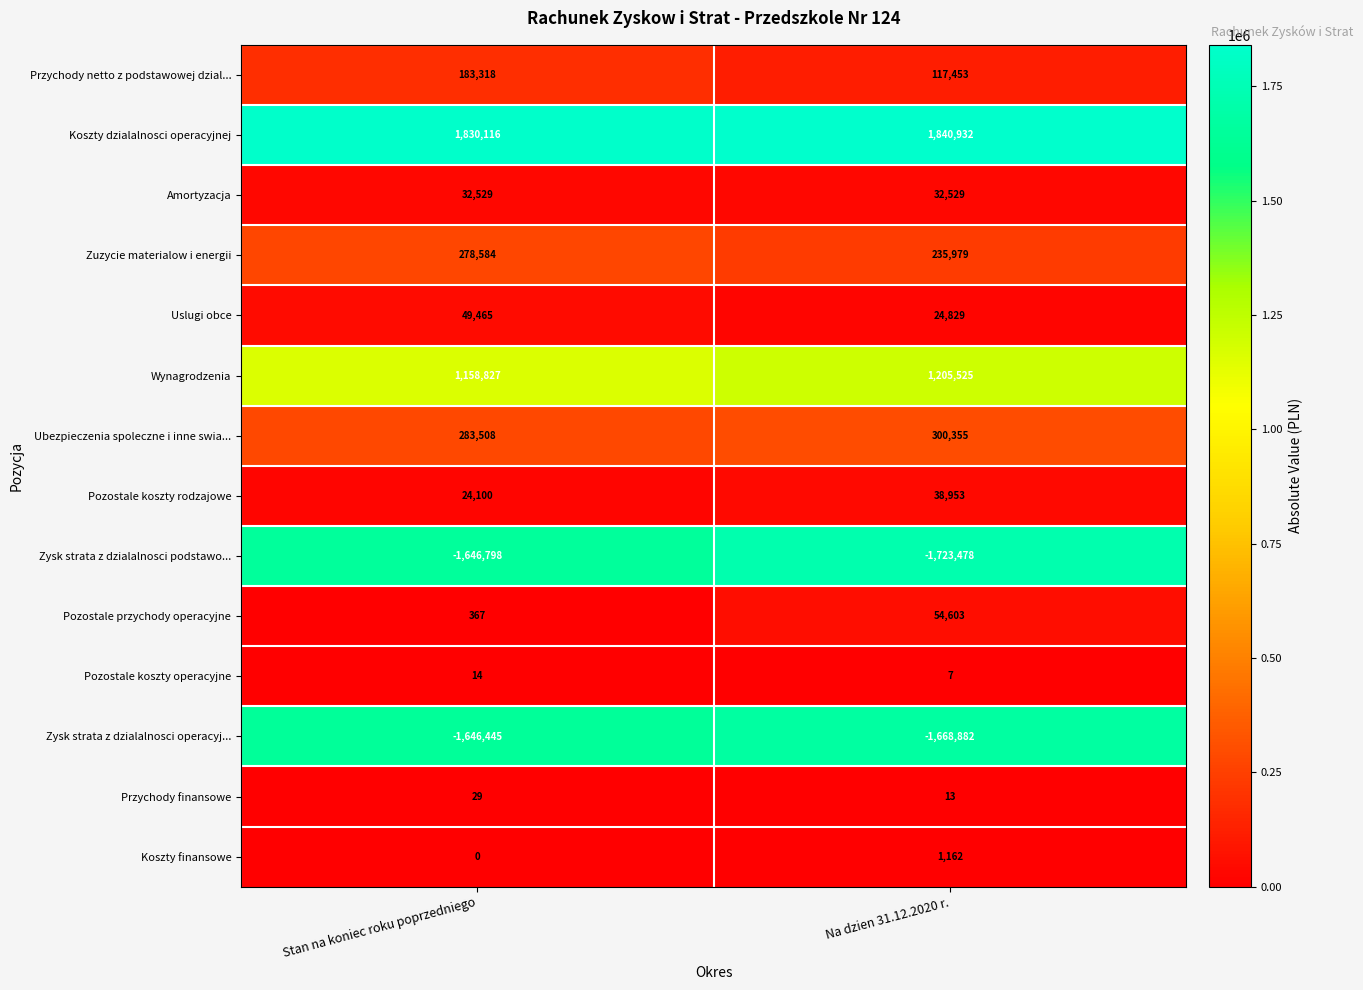

What is the maximum value shown in the chart?

1840932